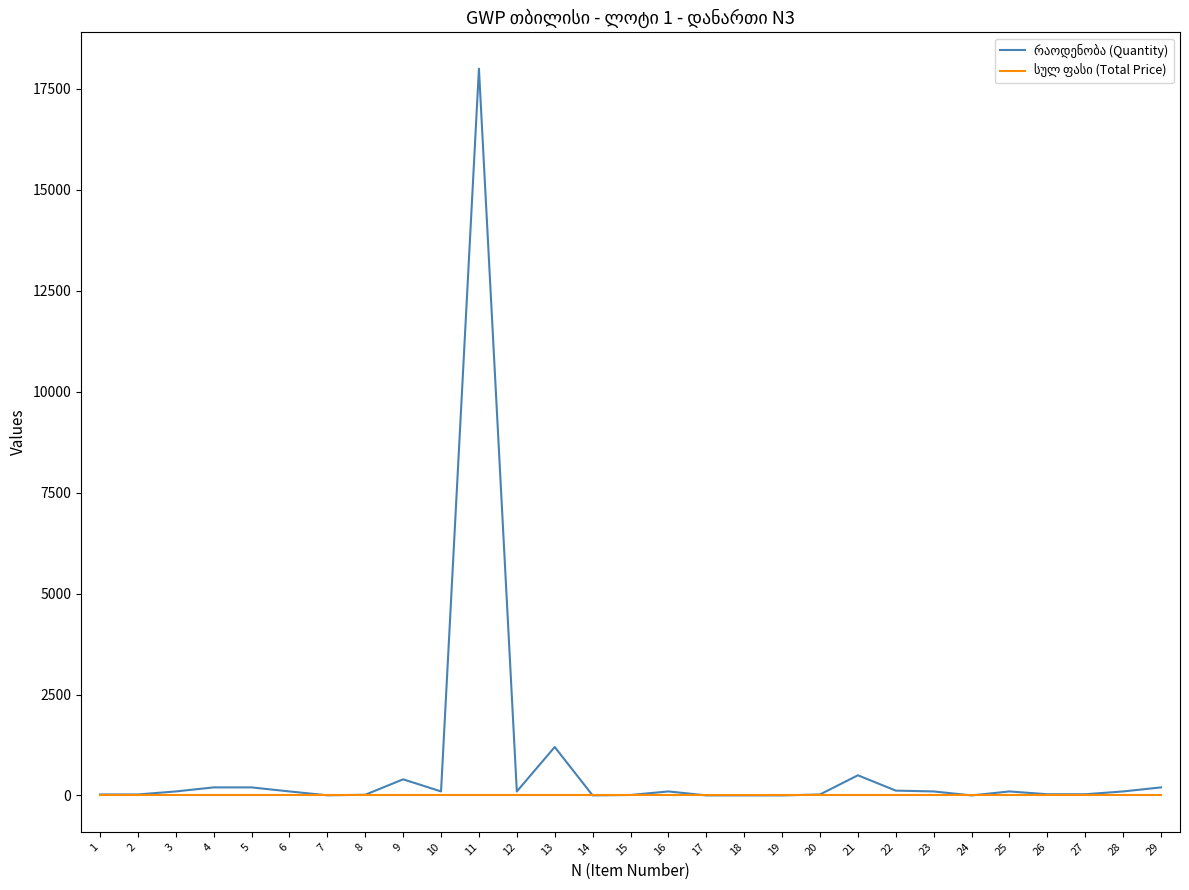

At which category is the sum across all series the highest?

11